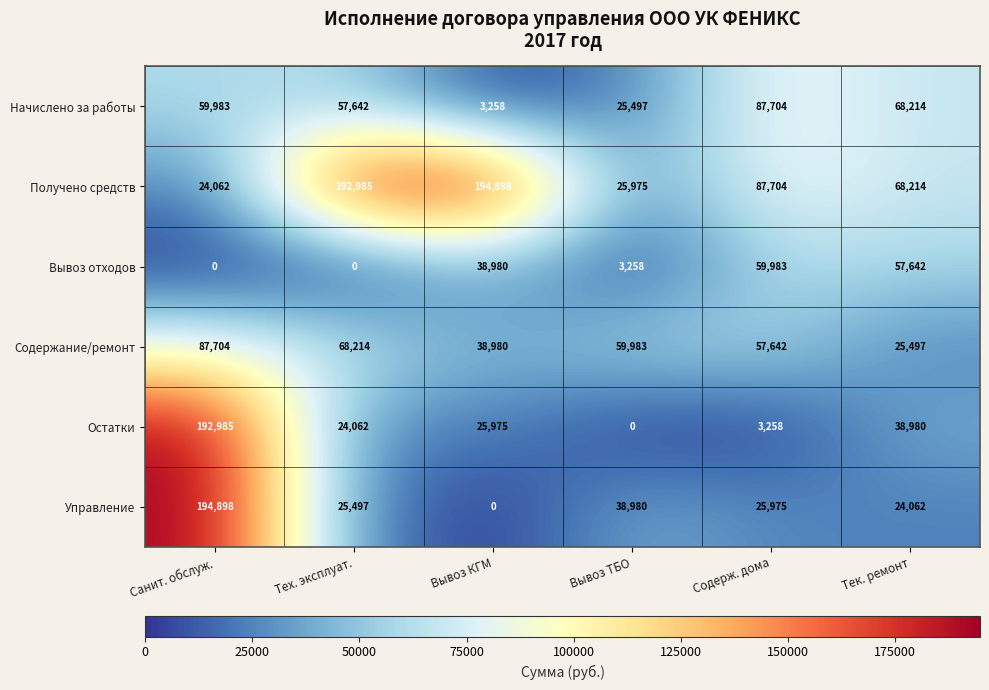

Which series has the largest total across all categories?

Получено средств